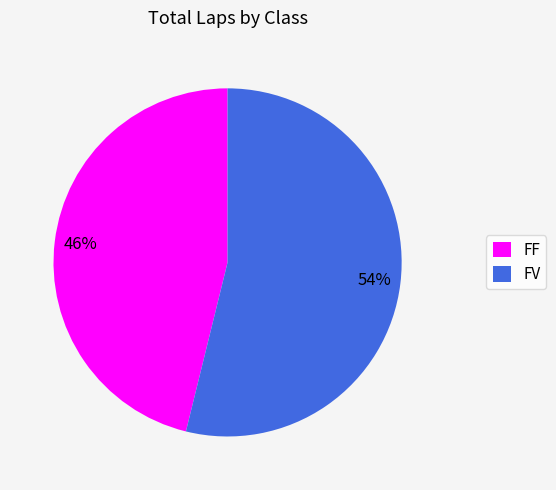

Is it true that FV is 45% of the pie?

False